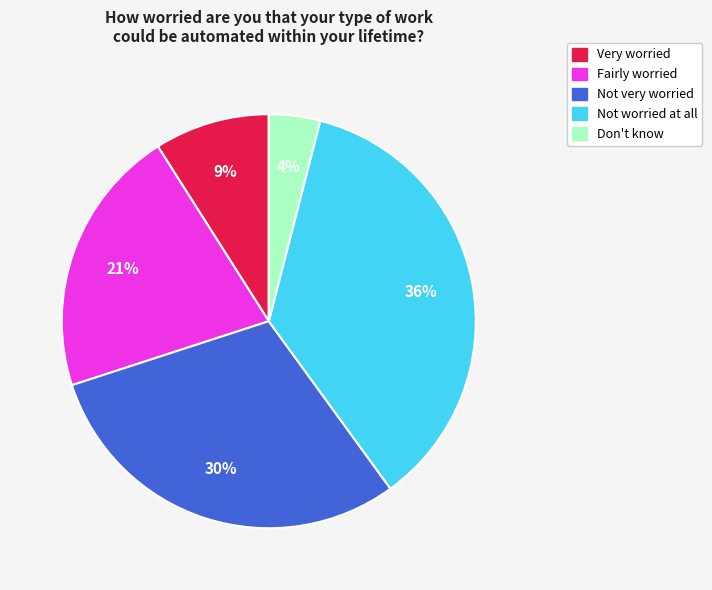

Does Very worried represent more than half of the total?

No